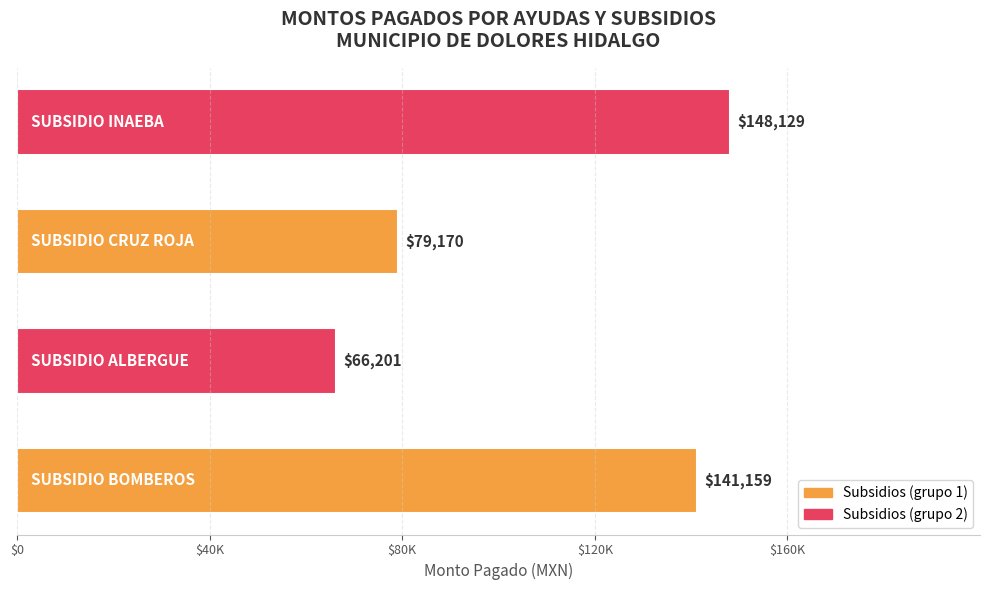

Are the bars horizontal?

Yes